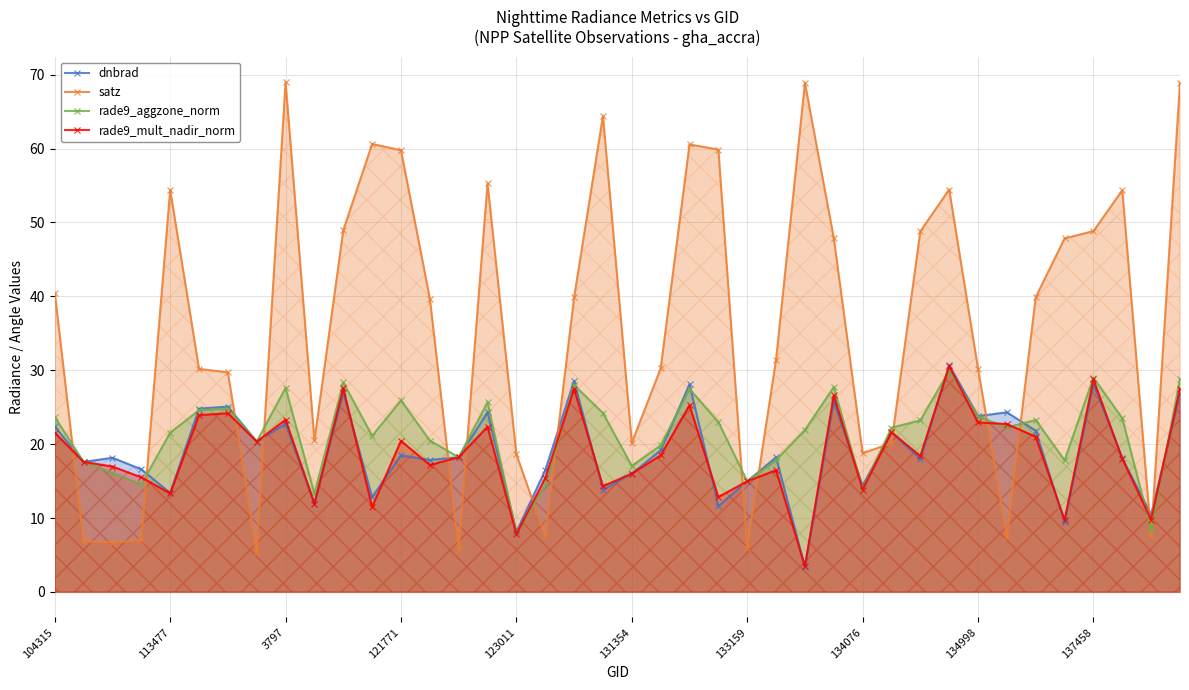

What is the maximum value shown in the chart?

69.0